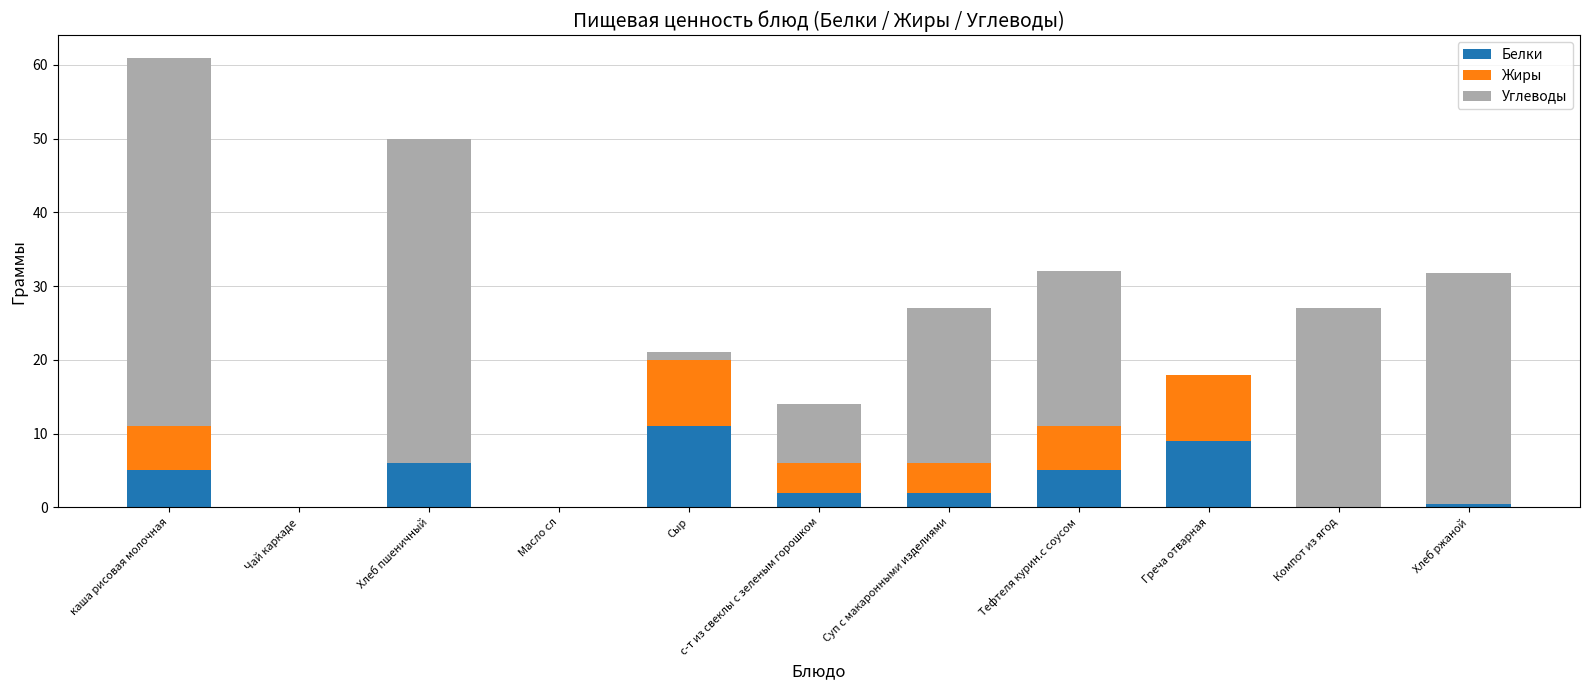

What are all the series names shown in the legend?

Белки, Жиры, Углеводы